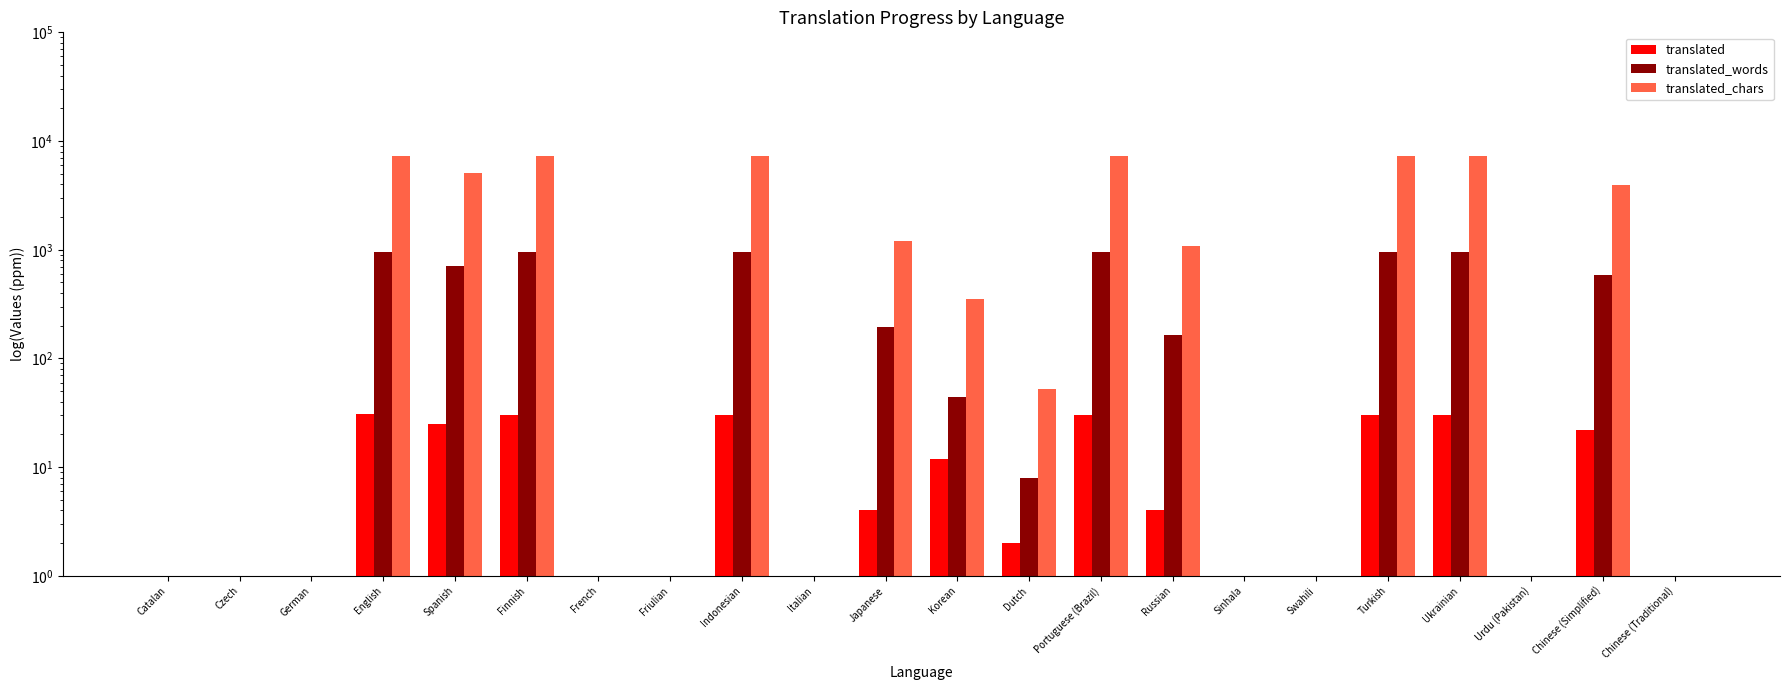

True or false: translated_chars has a value of 0 at Chinese (Traditional).

True